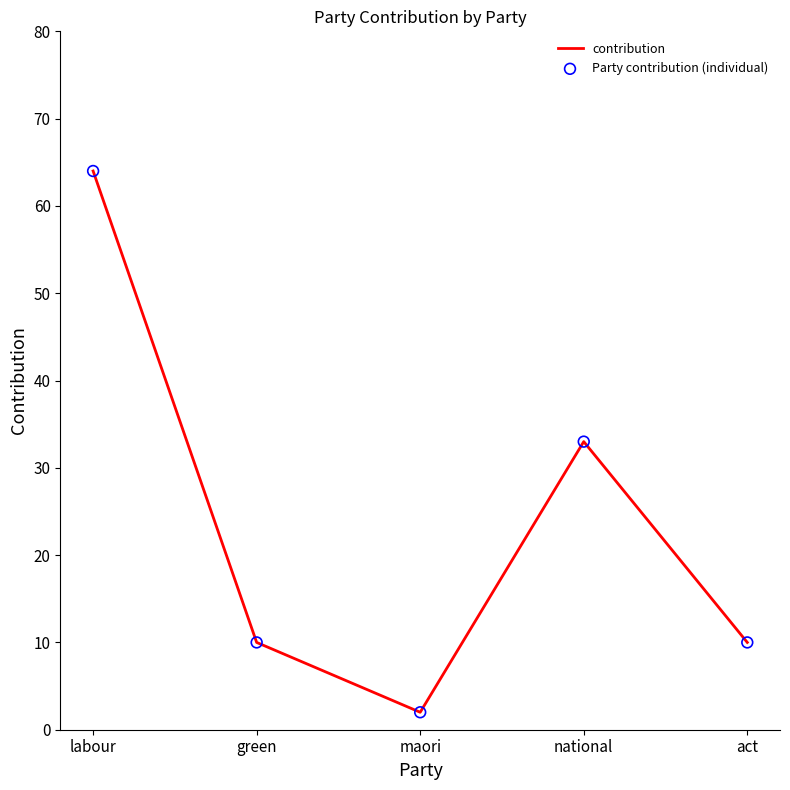

Approximately how many times larger is the value at green compared to maori?

5.0